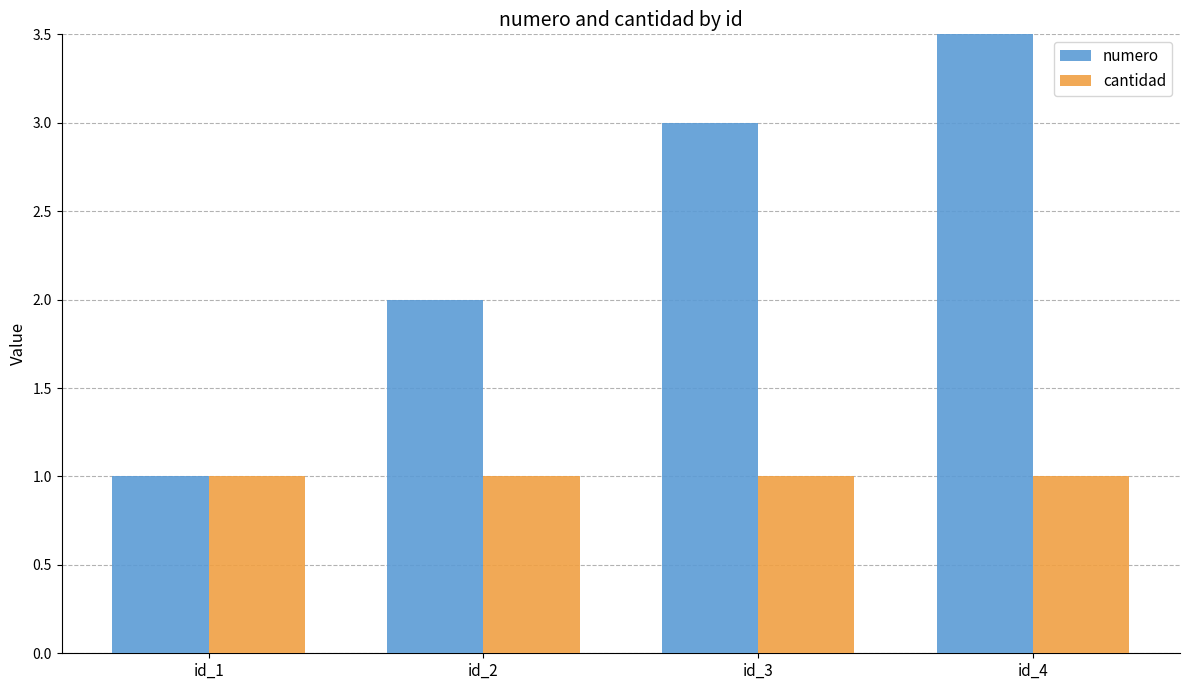

What is the value of the numero bar at the 2nd from the left?

2